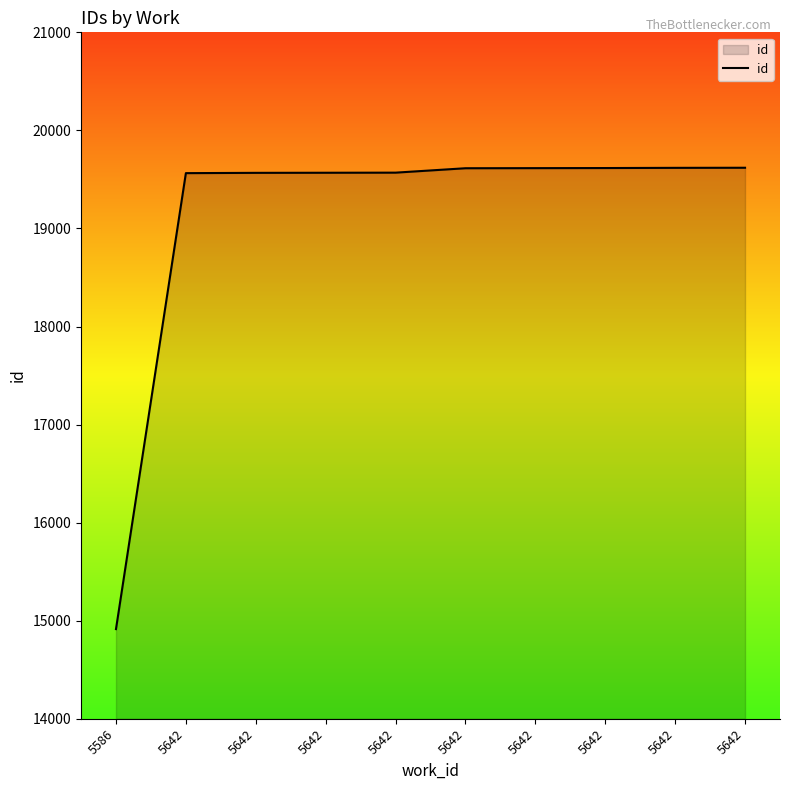

Reading left to right, transcribe all the data shown in this chart.

5586=14914	5642=19564	5642=19567	5642=19568	5642=19569	5642=19614	5642=19615	5642=19616	5642=19618	5642=19619